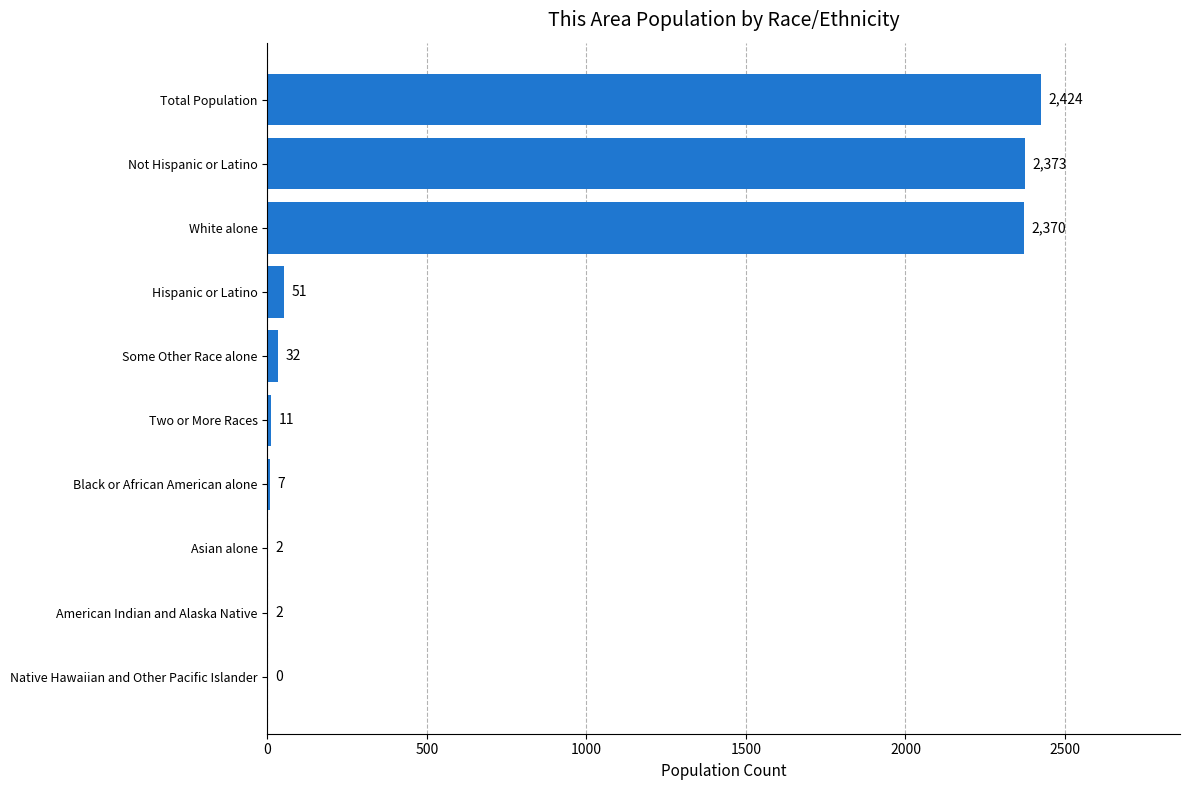

Reading top to bottom, transcribe all the data shown in this chart.

Total Population=2424	Not Hispanic or Latino=2373	White alone=2370	Hispanic or Latino=51	Some Other Race alone=32	Two or More Races=11	Black or African American alone=7	Asian alone=2	American Indian and Alaska Native=2	Native Hawaiian and Other Pacific Islander=0